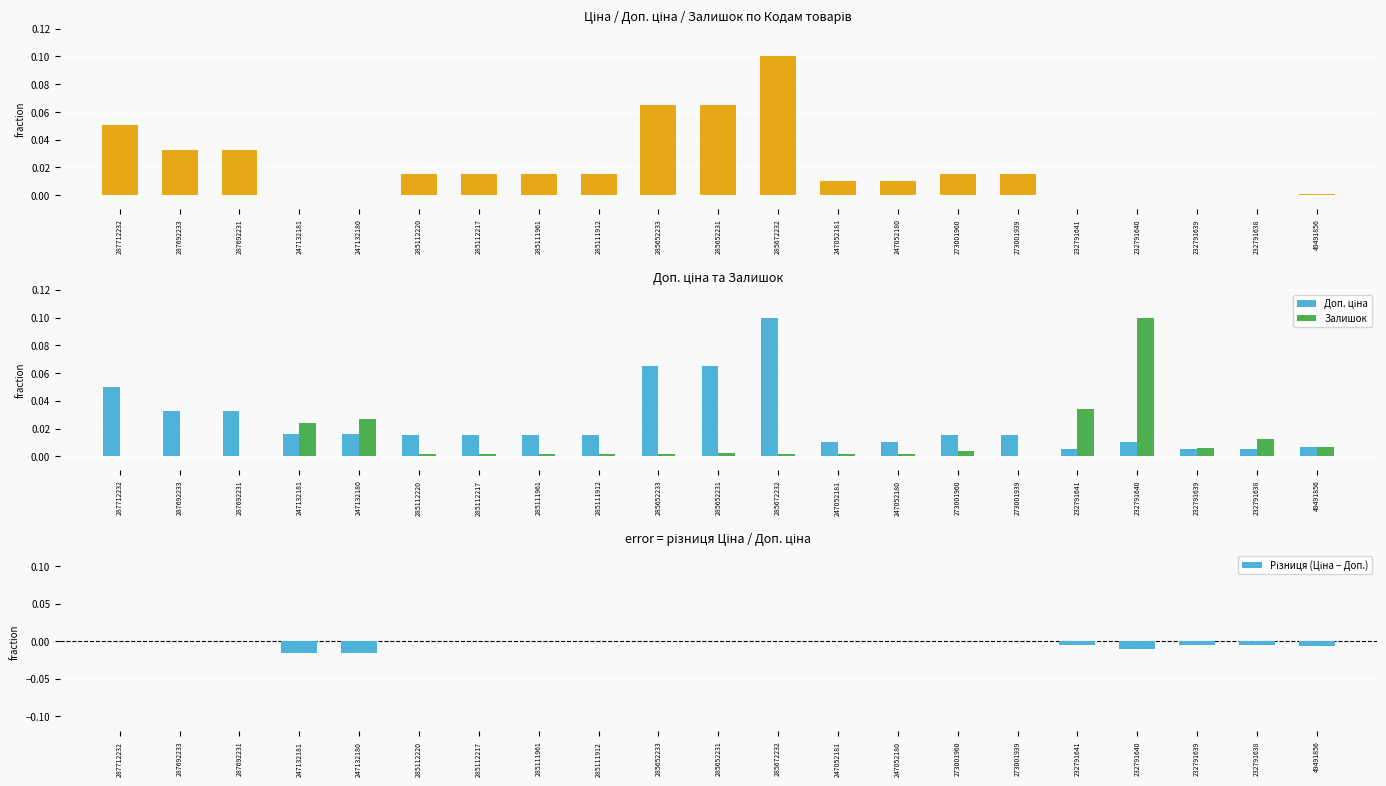

Are the bars grouped side by side (vs. stacked)?

Yes